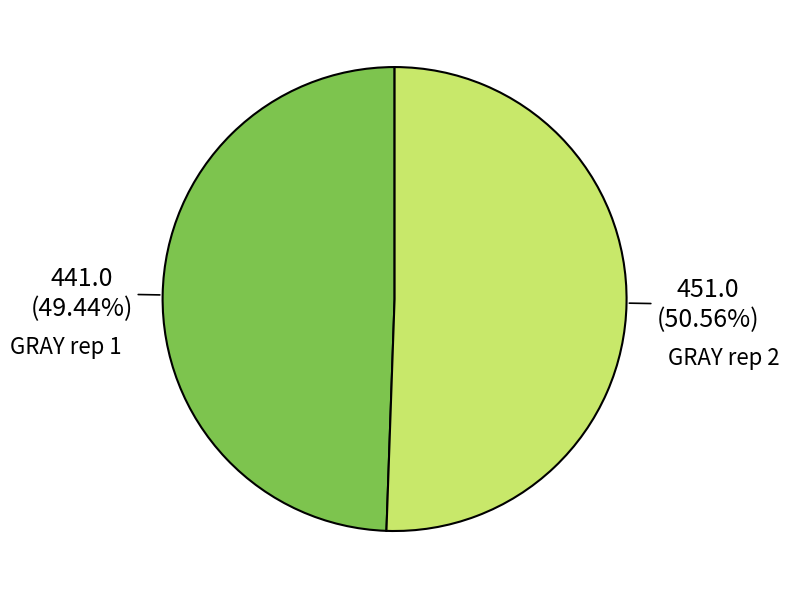

What portion of the pie excludes GRAY rep 2?

49.4%